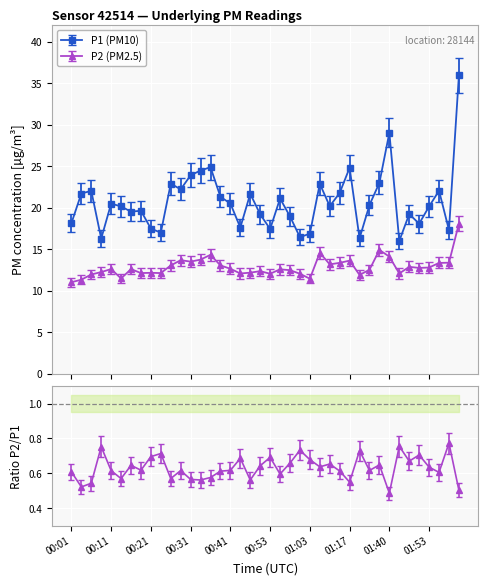

Where is the first local minimum for P1?

00:09